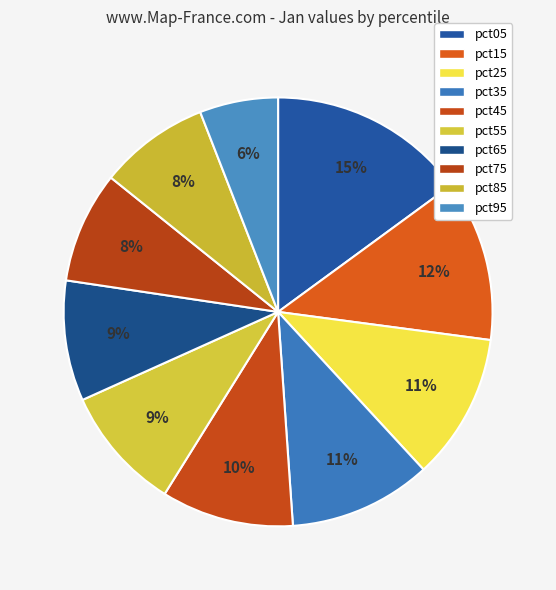

How many segments does this pie chart have?

10